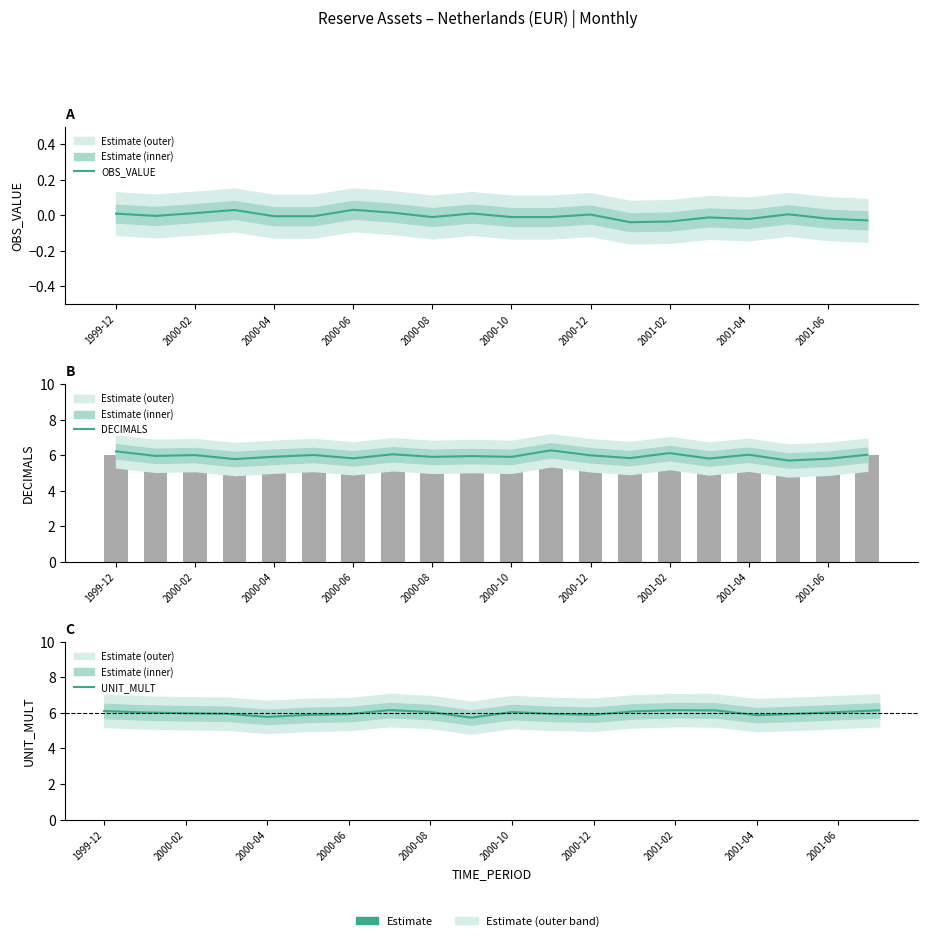

What is the label of the 9th bar from the right?

11